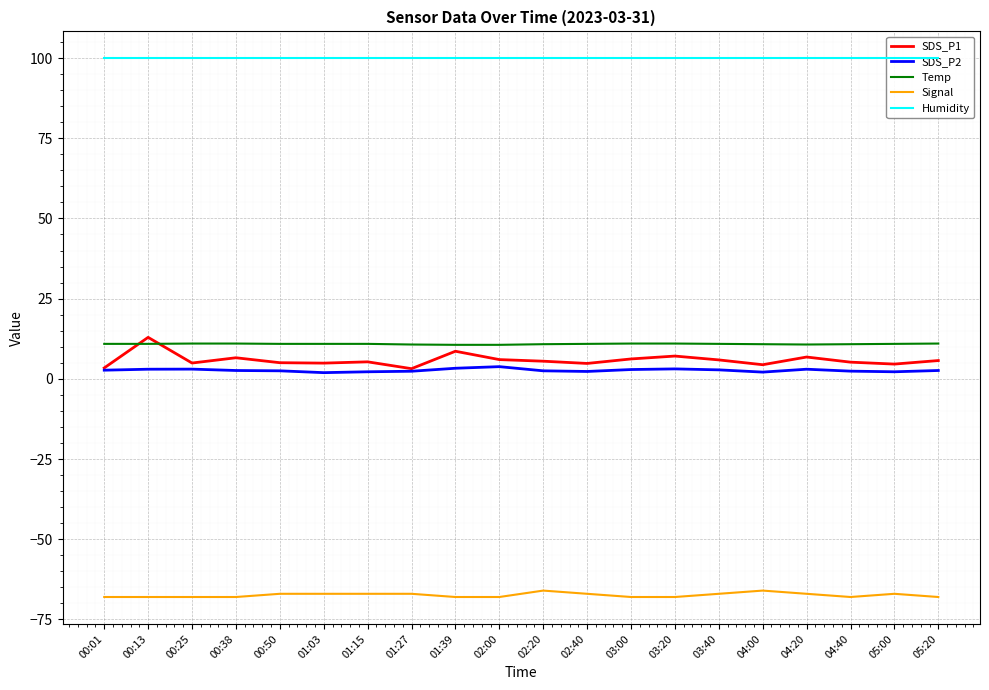

Which has a higher value, 00:13 or 01:39?

00:13